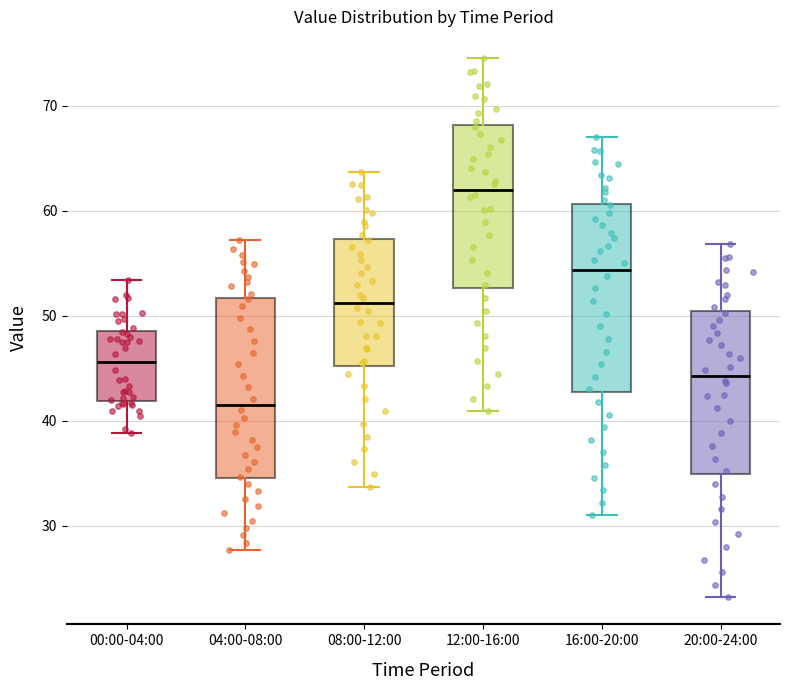

Where does the median line of the box for 08:00-12:00 sit on the y-axis? The values are not printed on the chart, so give them approximately, as read against the axis.

51